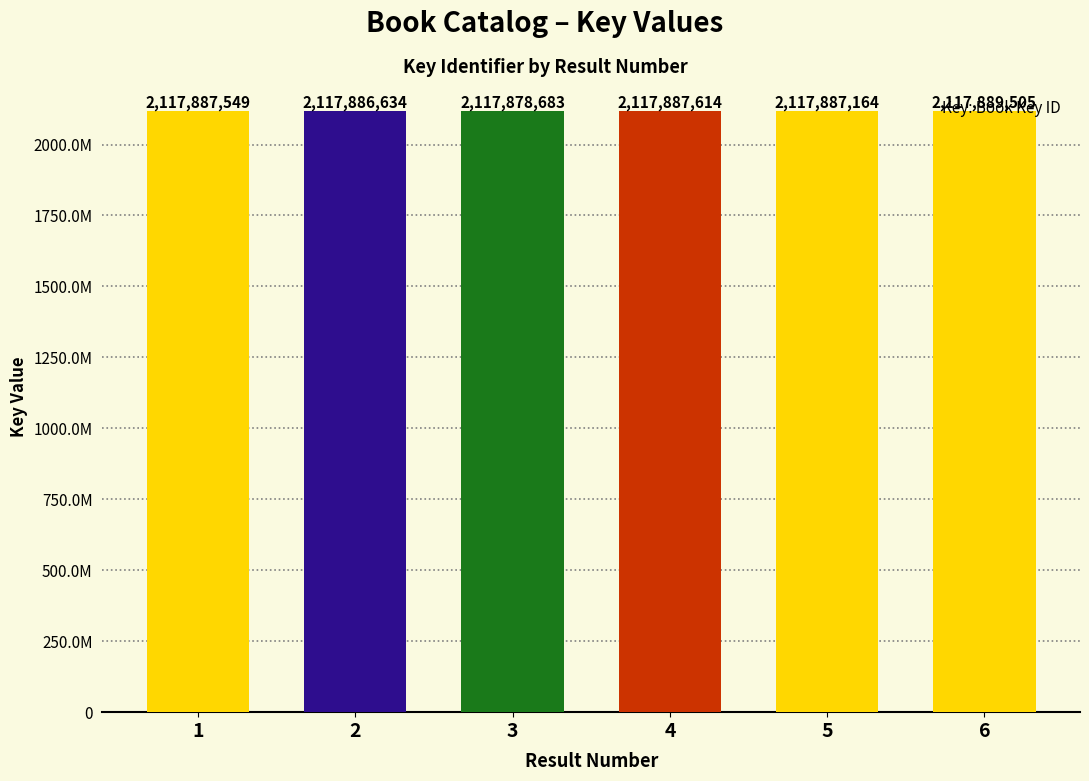

What is the difference between the second highest and minimum values?

8931